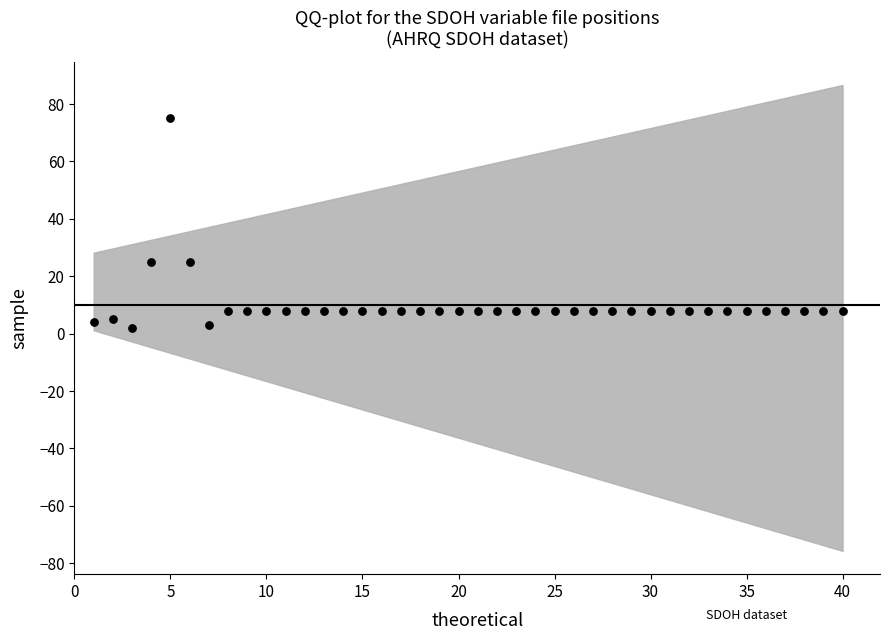

What is the range of X values (max minus min)?

39